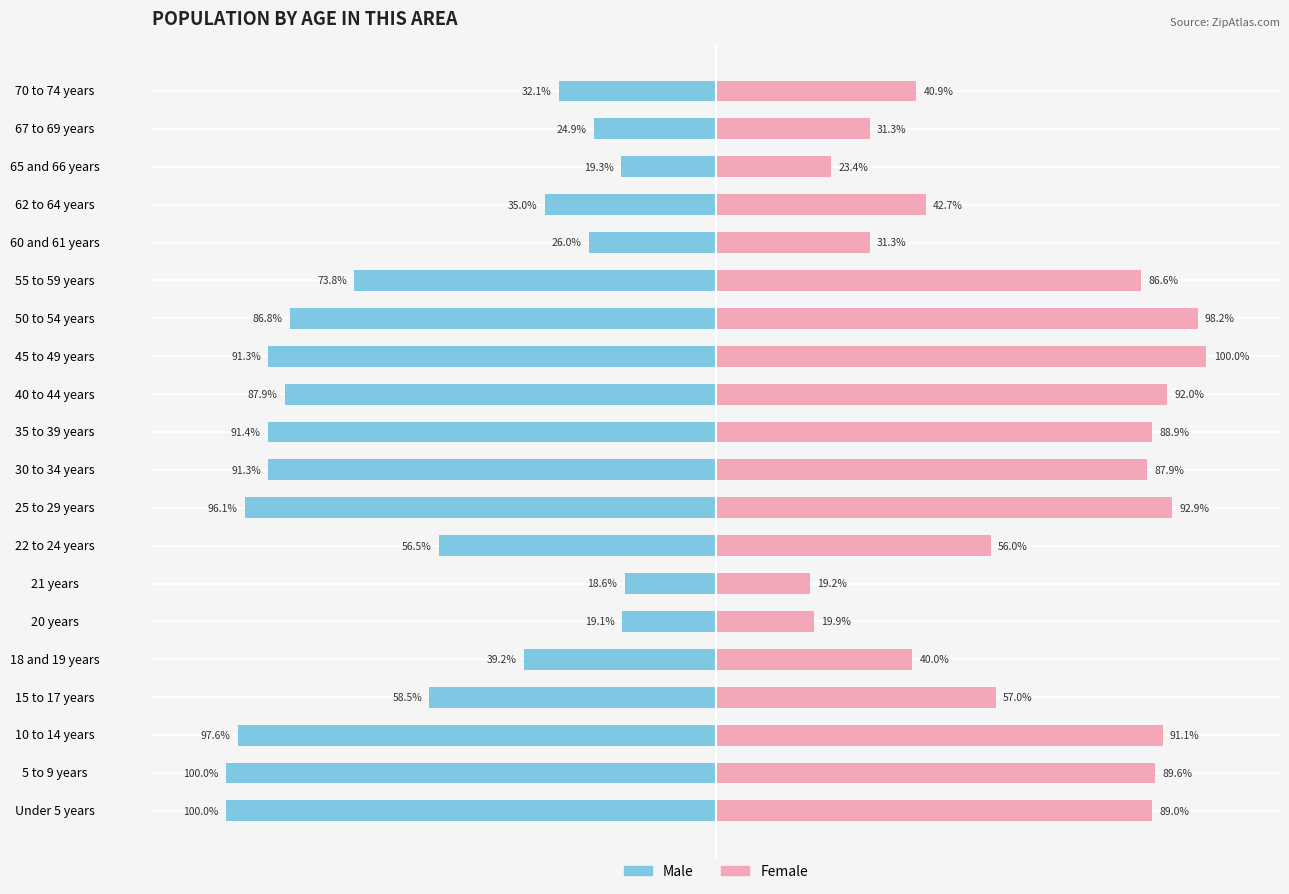

Reading left to right, what are all the values shown in this chart?

Male: -100.0	-100.0	-97.6	-58.5	-39.2	-19.1	-18.6	-56.5	-96.1	-91.3	-91.4	-87.9	-91.3	-86.8	-73.8	-26.0	-35.0	-19.3	-24.9	-32.1
Female: 89.0	89.6	91.1	57.0	40.0	19.9	19.2	56.0	92.9	87.9	88.9	92.0	100.0	98.2	86.6	31.3	42.7	23.4	31.3	40.9